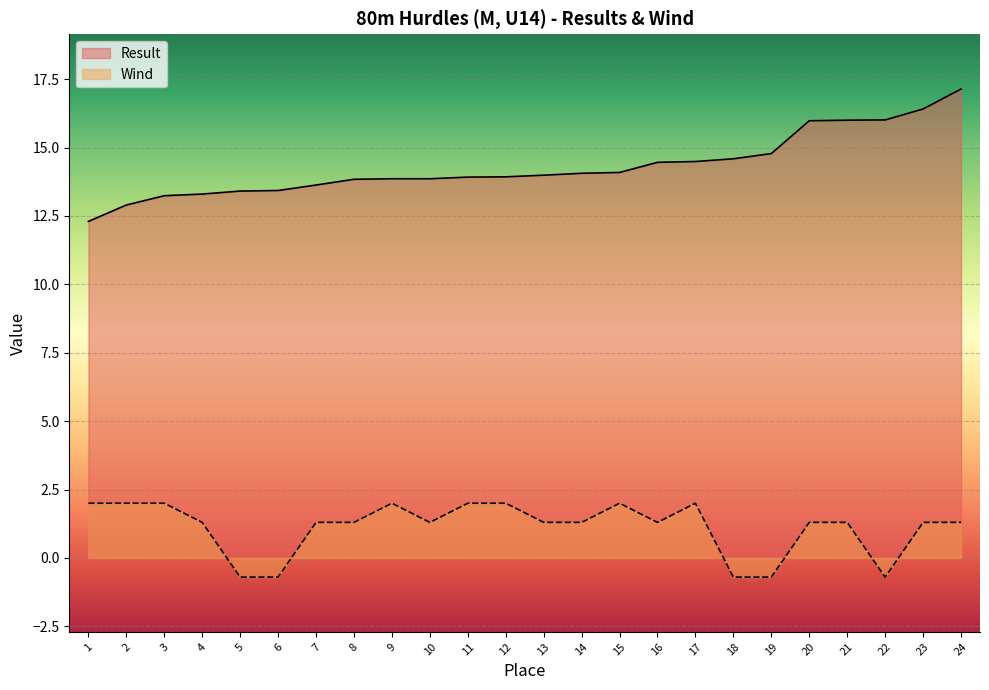

What is the value of the Result point at the 21st from the left?

16.0